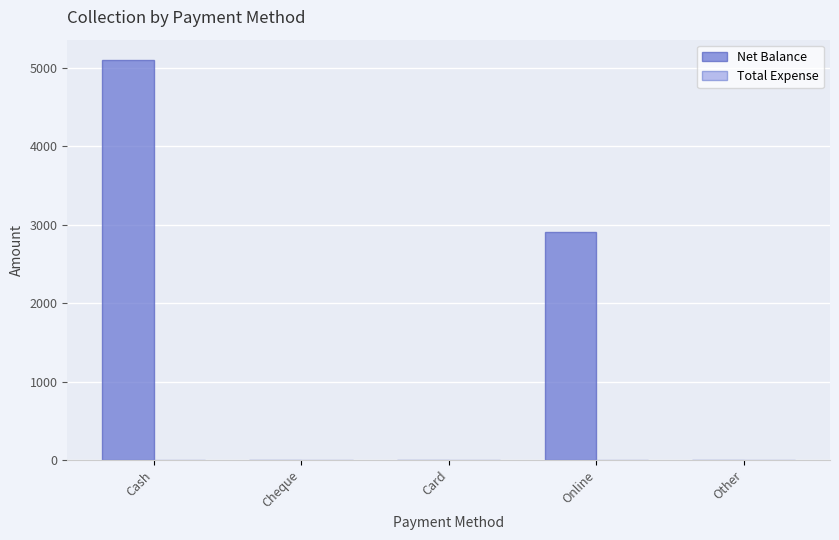

Reading left to right, extract all data points from this chart.

Cash=5100	Cheque=0	Card=0	Online=2900	Other=0